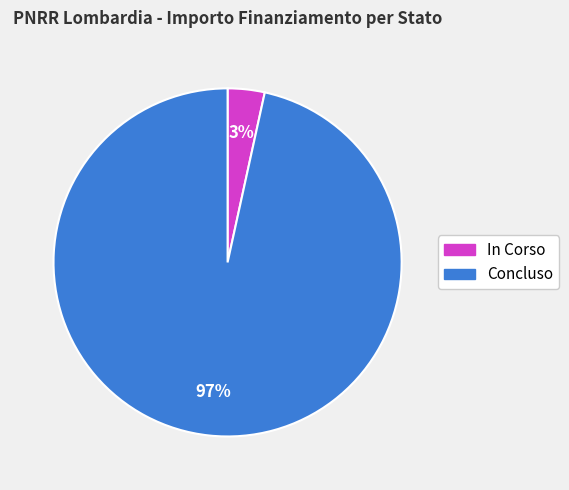

To the nearest percent, what is the average slice percentage?

50%